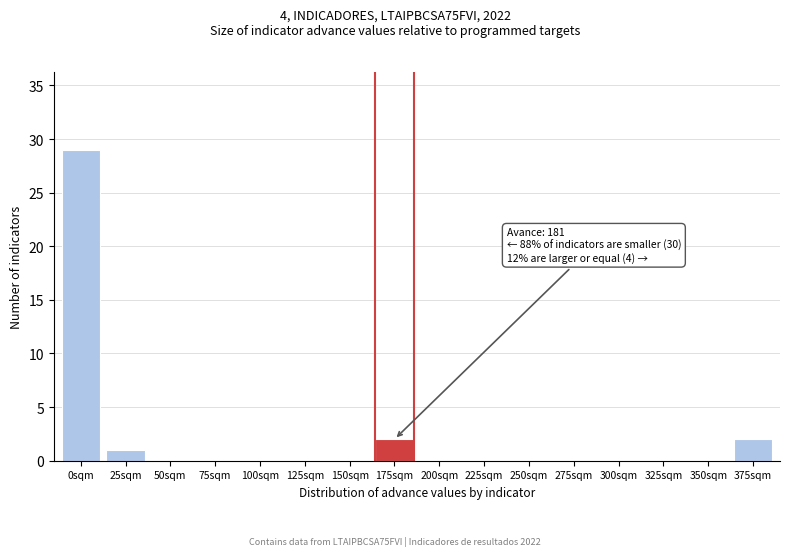

Reading right to left, transcribe all the data shown in this chart.

375sqm=2	350sqm=0	325sqm=0	300sqm=0	275sqm=0	250sqm=0	225sqm=0	200sqm=0	175sqm=2	150sqm=0	125sqm=0	100sqm=0	75sqm=0	50sqm=0	25sqm=1	0sqm=29